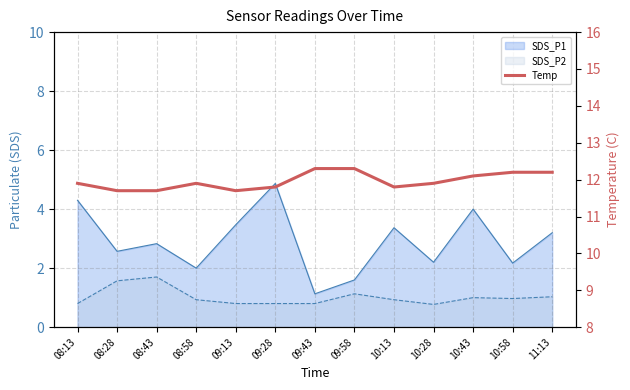

Where is the data nearest to the value 12?

08:13